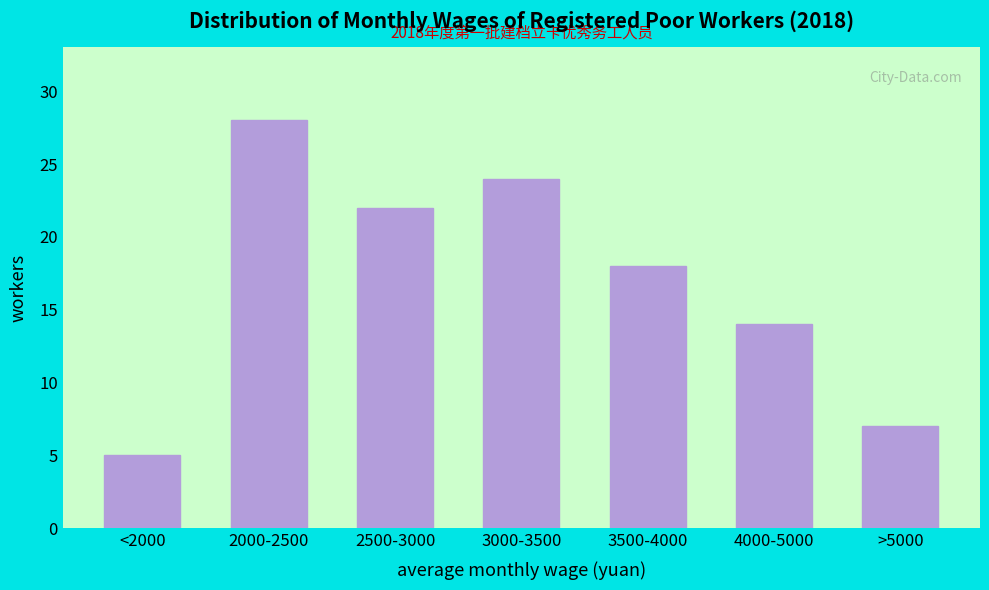

Reading left to right, extract all data points from this chart.

<2000=5	2000-2500=28	2500-3000=22	3000-3500=24	3500-4000=18	4000-5000=14	>5000=7